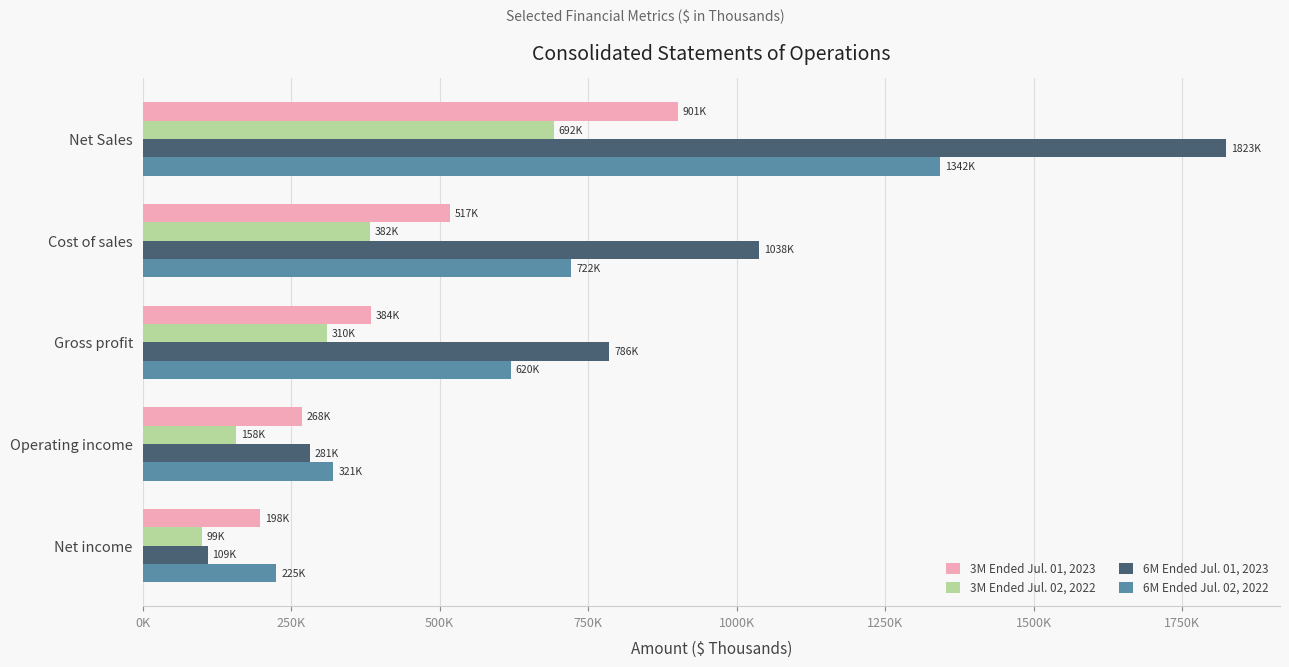

What are all the series names shown in the legend?

3M Ended Jul. 01, 2023, 3M Ended Jul. 02, 2022, 6M Ended Jul. 01, 2023, 6M Ended Jul. 02, 2022